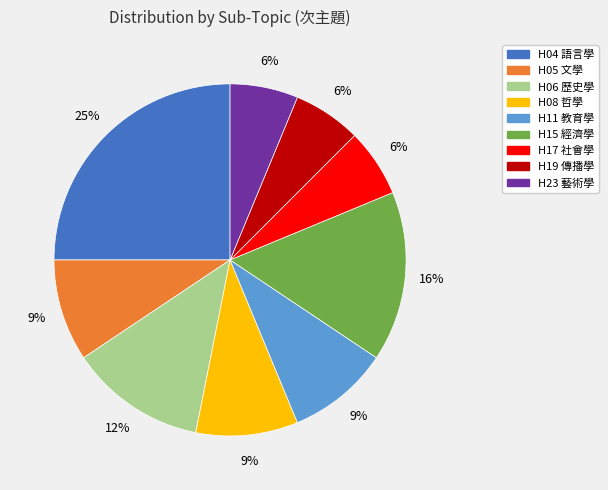

Does any single category account for the majority?

No